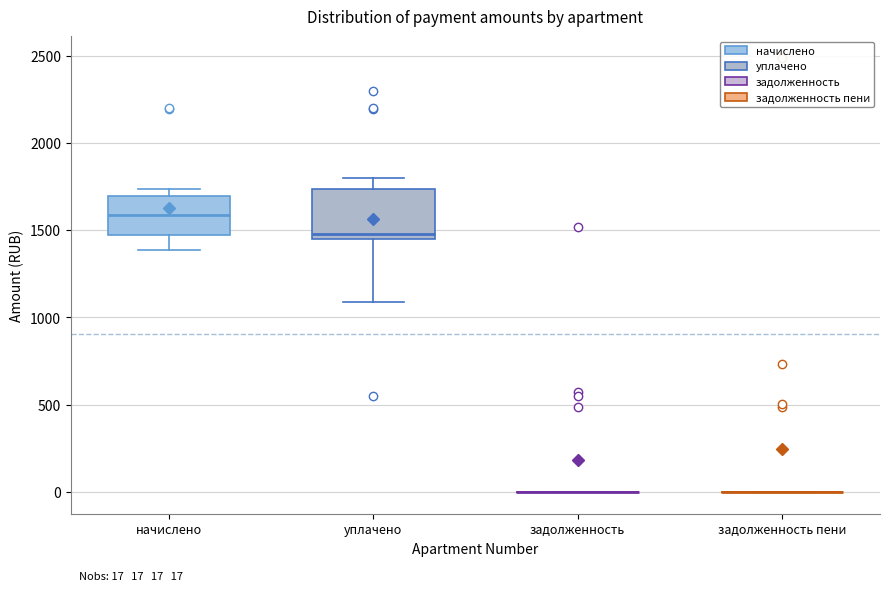

Comparing the boxes themselves (not the whiskers), which one is the tallest?

уплачено